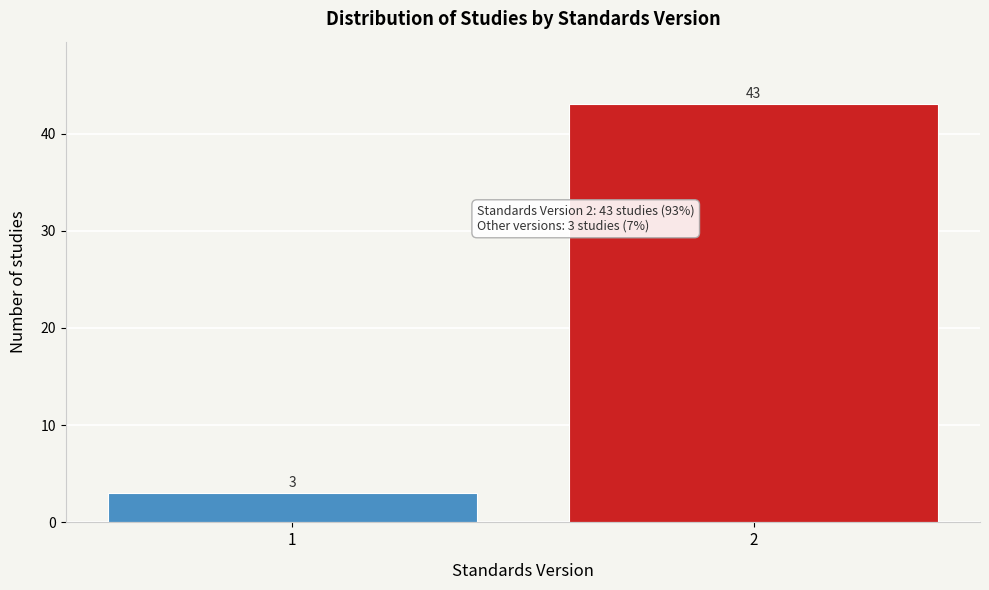

Reading left to right, extract all data points from this chart.

1=3	2=43